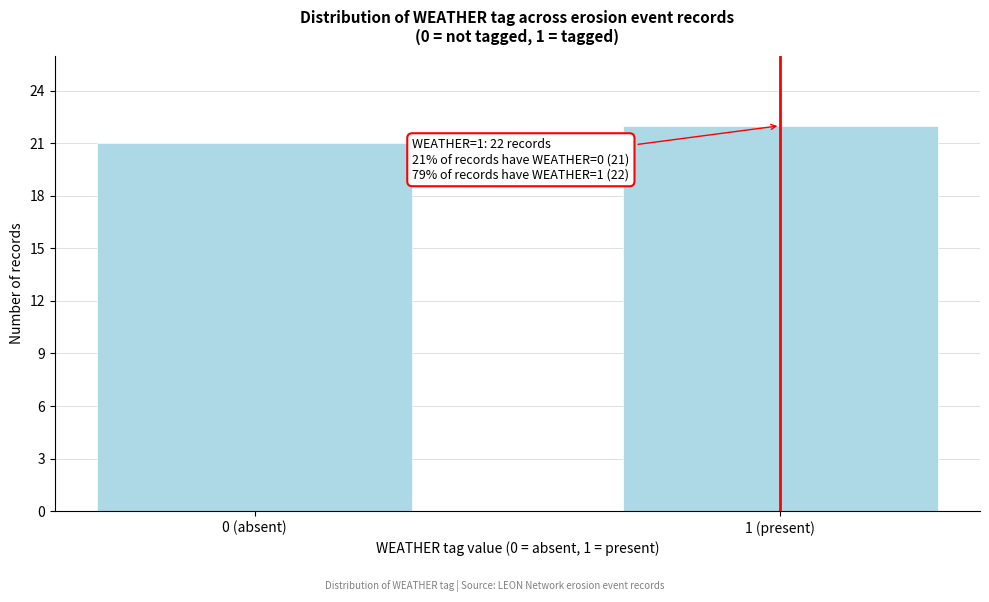

Reading left to right, list all the values displayed in this chart.

21	22